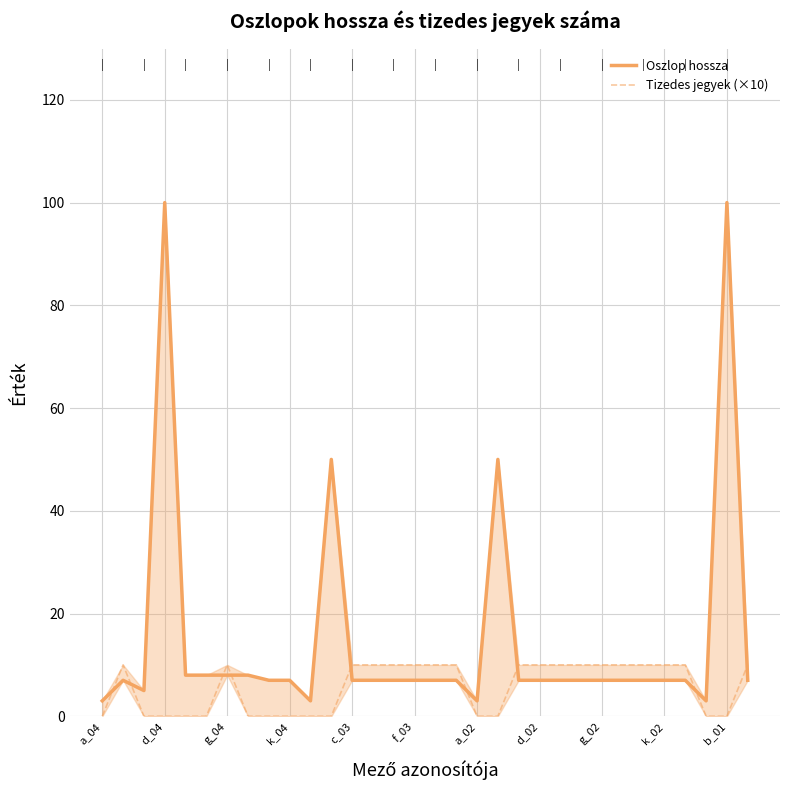

What position from the left is 13?

14